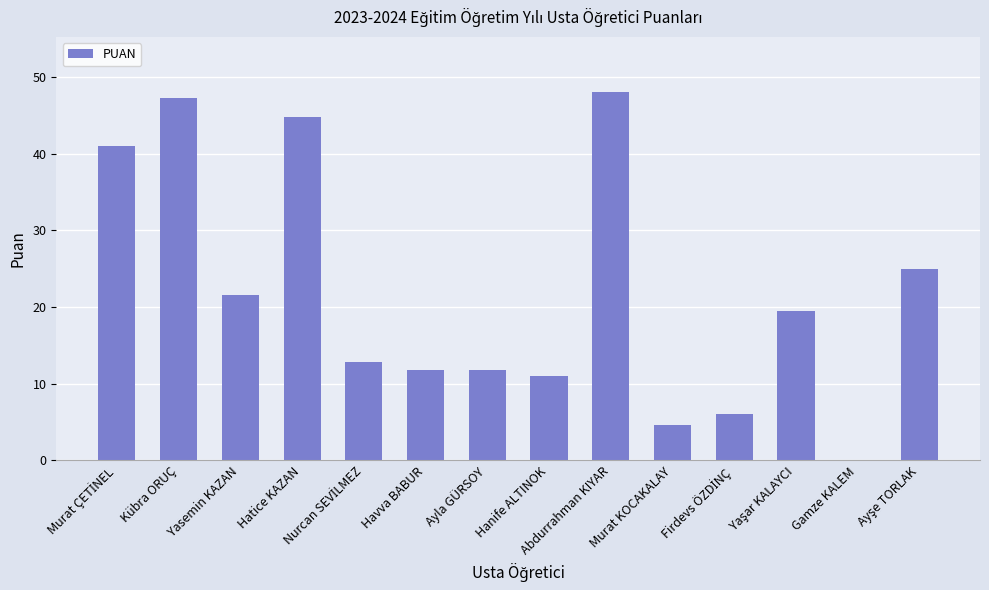

True or false: the data shows 48.0 at Abdurrahman KIYAR.

True